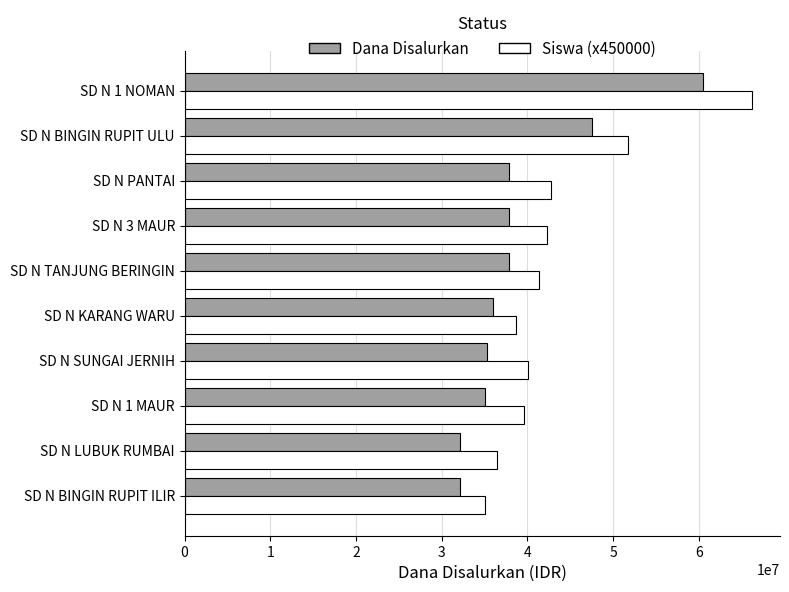

What is the spread (max minus min) of values at SD N SUNGAI JERNIH?

4725000